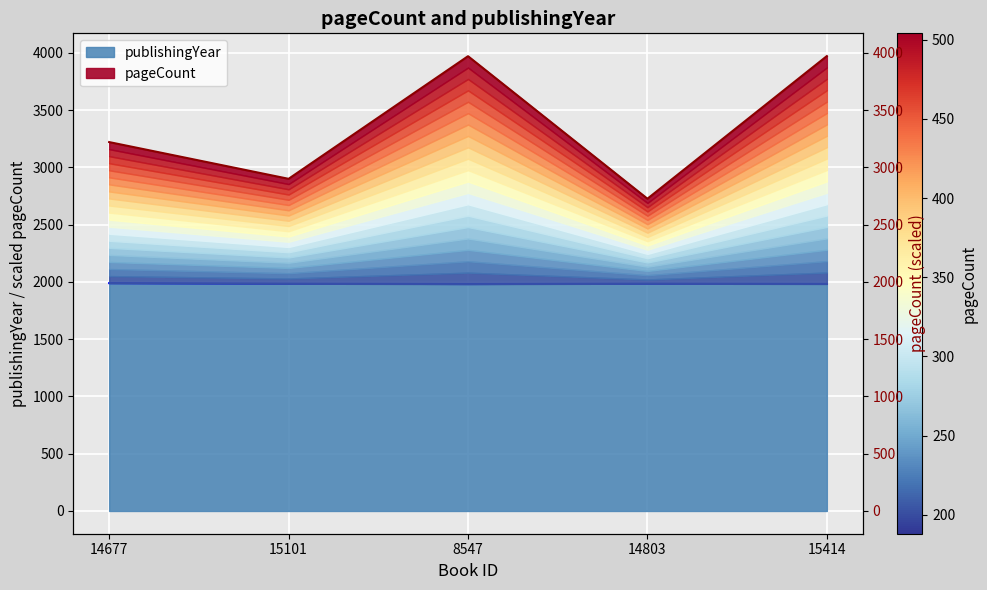

What is the difference between the maximum and minimum values in the pageCount series?

1245.1